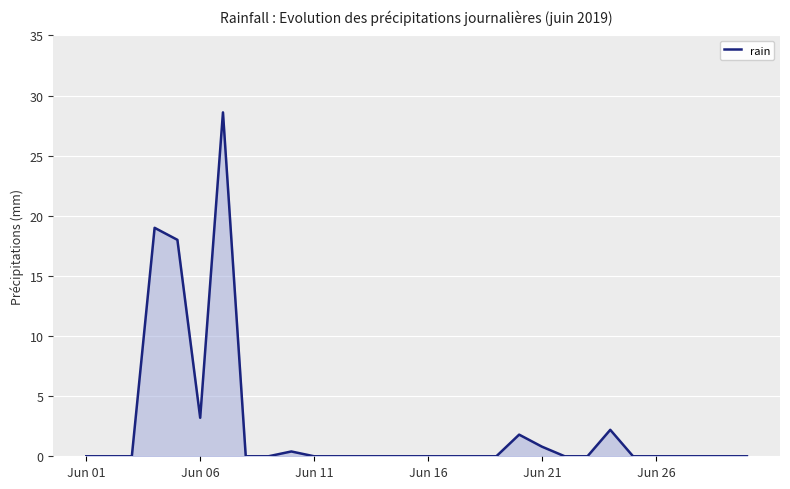

What is the difference between the maximum and minimum values?

28.6